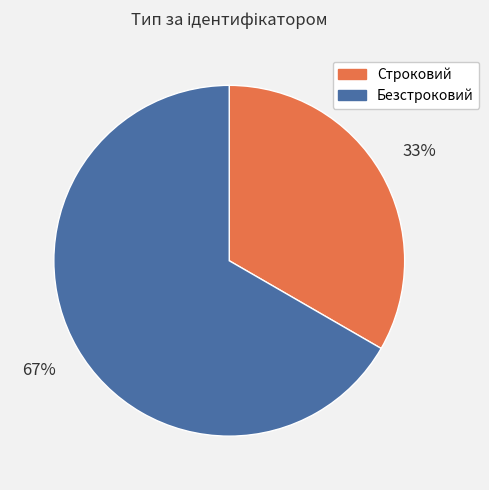

Count the number of slices in the pie.

2